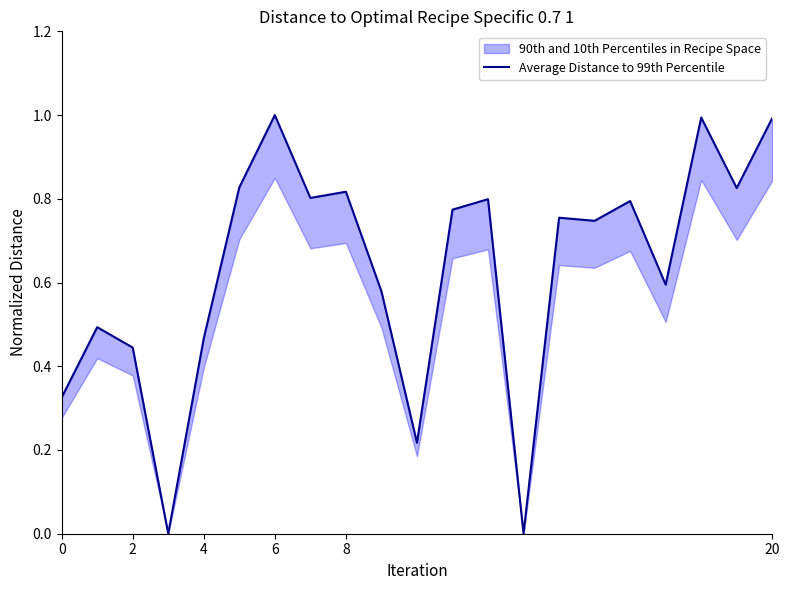

What is the label of the 7th point from the left?

6